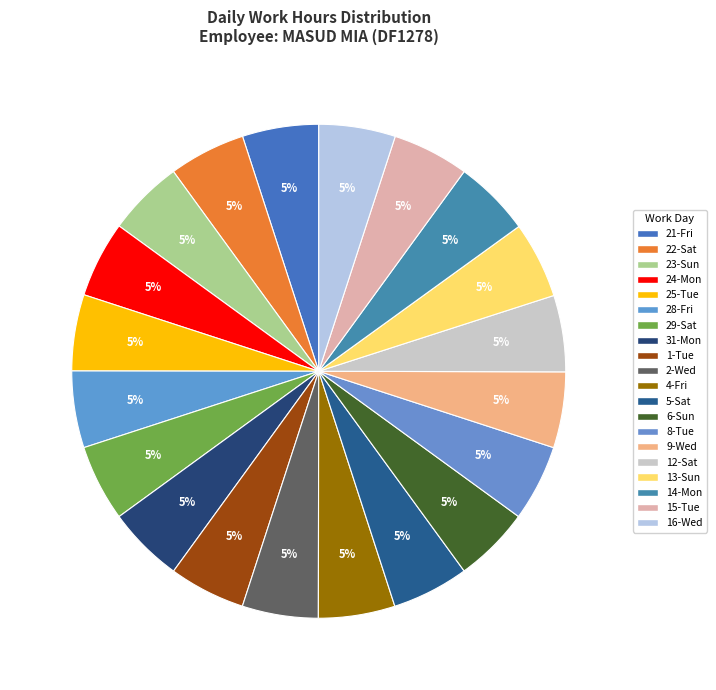

The 16-Wed slice represents 5% of the pie. True or false?

True